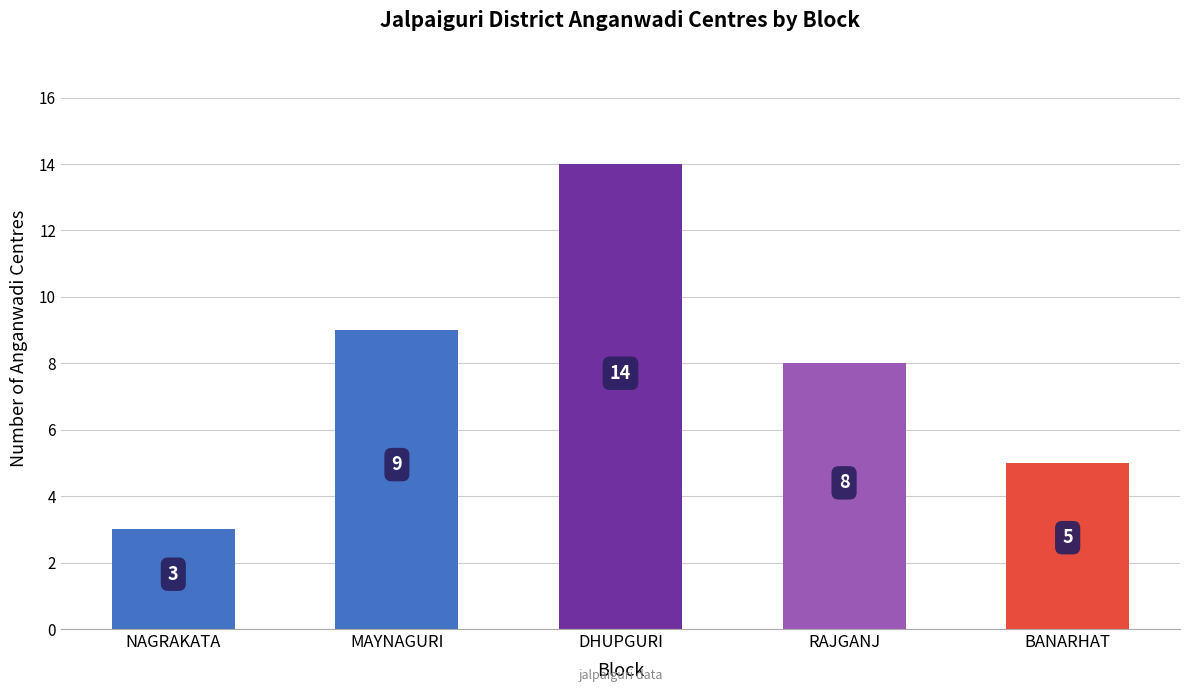

List the labels in order of value, largest first.

DHUPGURI, MAYNAGURI, RAJGANJ, BANARHAT, NAGRAKATA